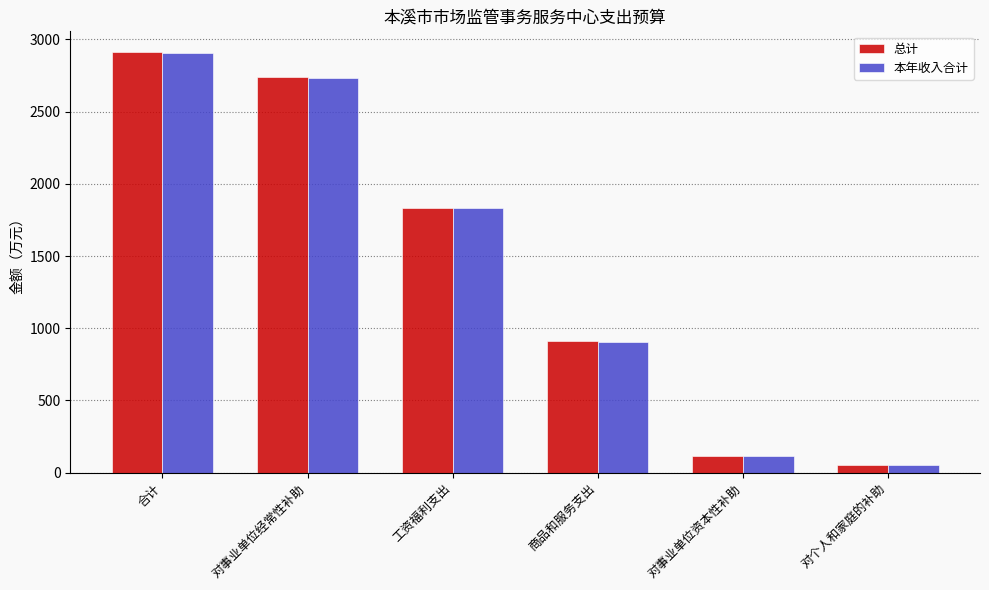

What are all the series names shown in the legend?

总计, 本年收入合计